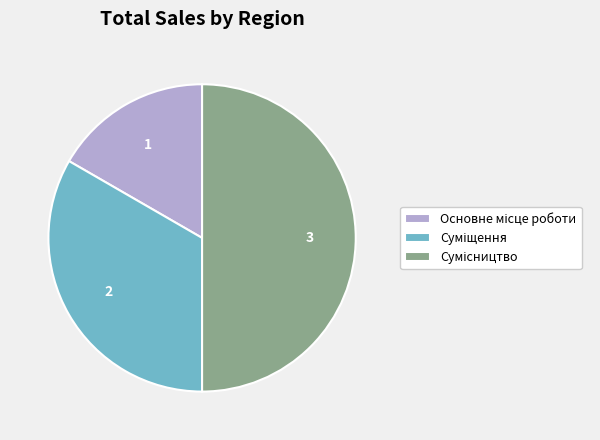

Rank the categories by value from lowest to highest.

Основне місце роботи, Суміщення, Сумісництво